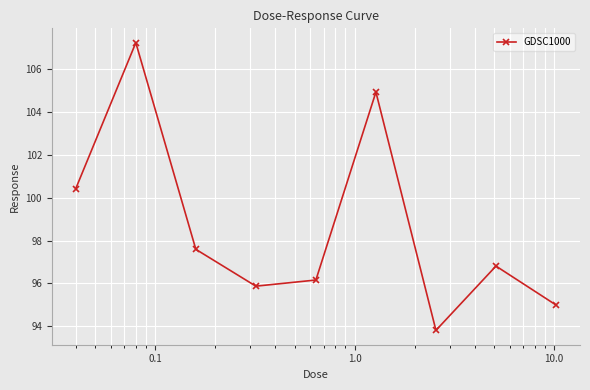

What is the greatest value displayed?

107.2